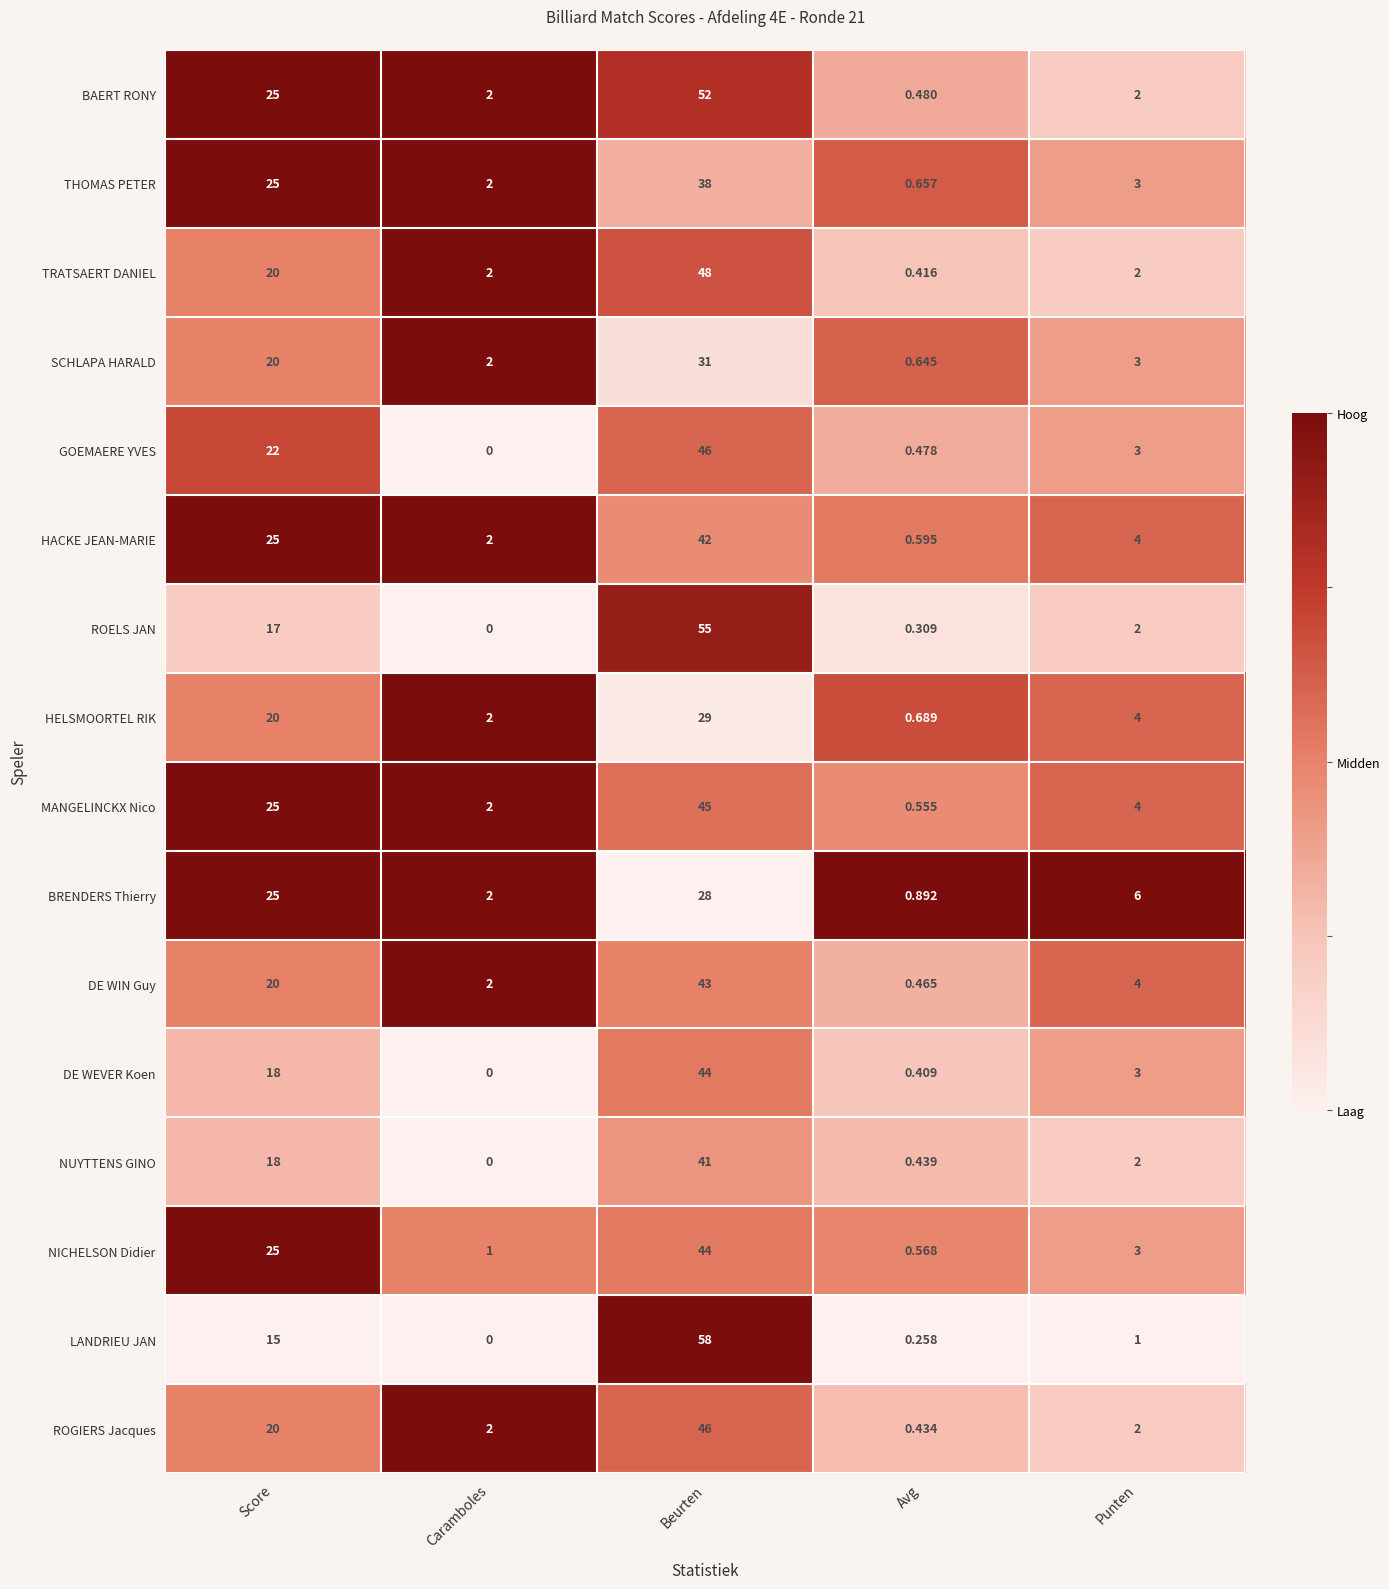

At which label does BRENDERS Thierry first exceed 6?

Score